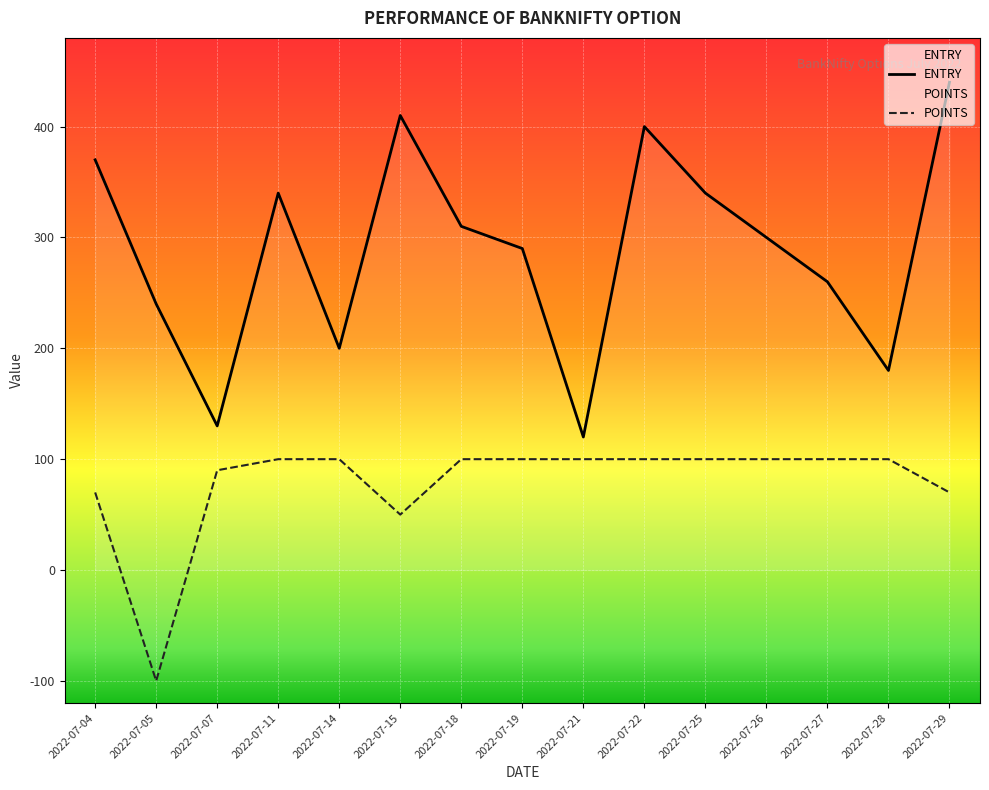

What is the total value across all series at 2022-07-26?

400